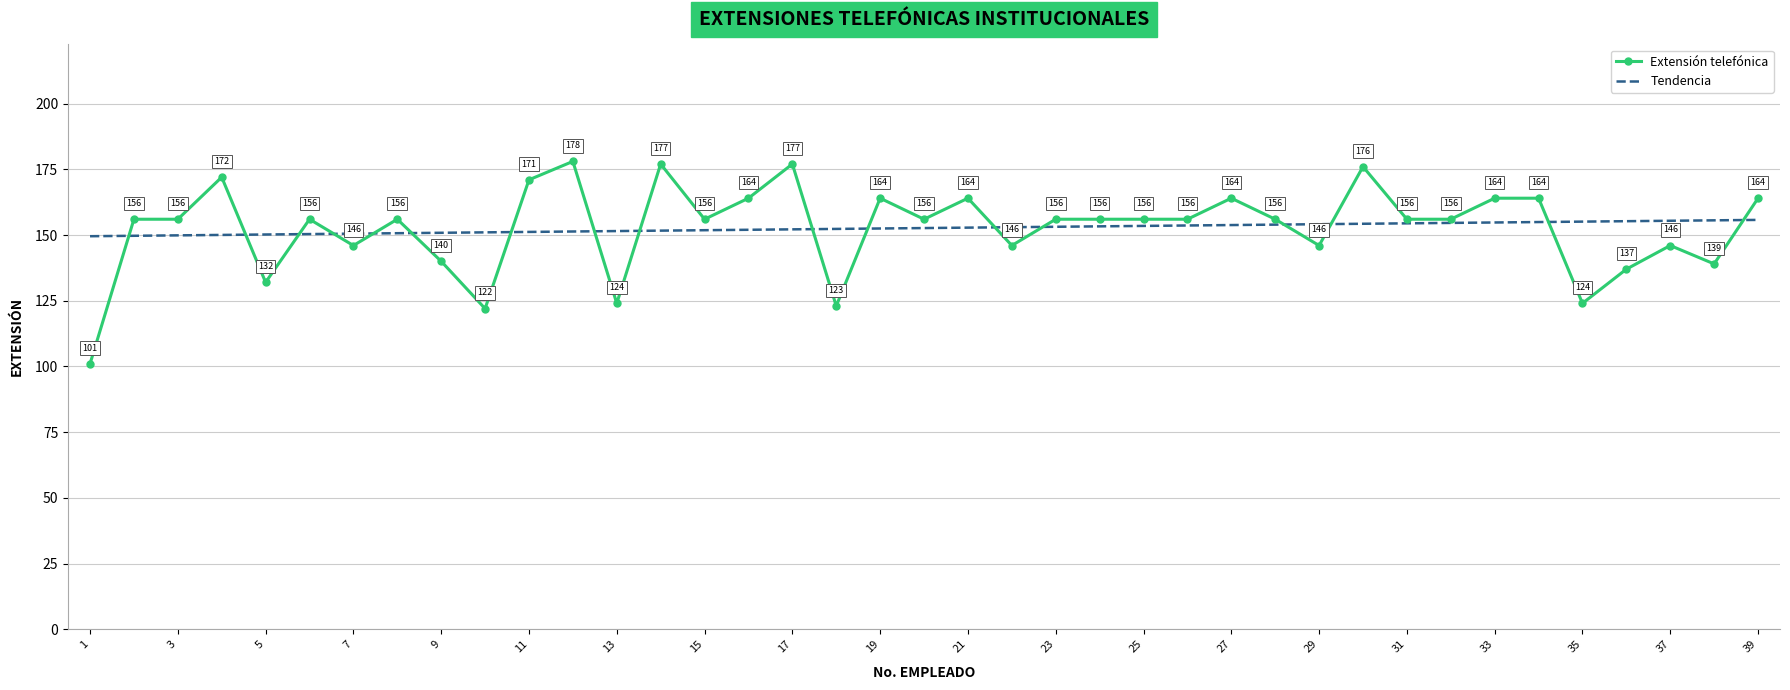

What is the minimum value shown in the chart?

101.0